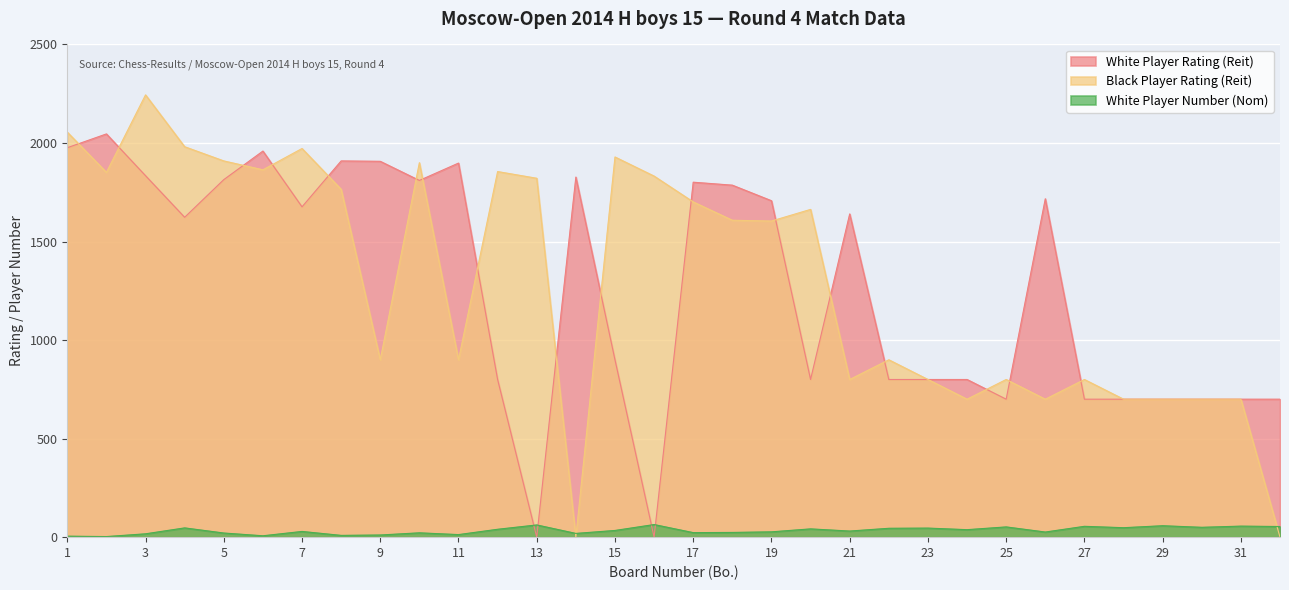

True or false: White Player Rating (Reit) and White Player Number (Nom) cross at least once.

True